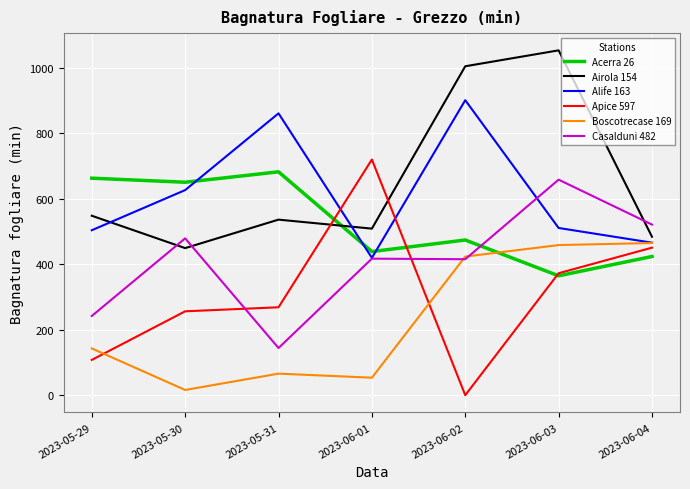

Is the value of Alife 163 at 2023-06-03 greater than the value of Casalduni 482 at 2023-06-02?

Yes